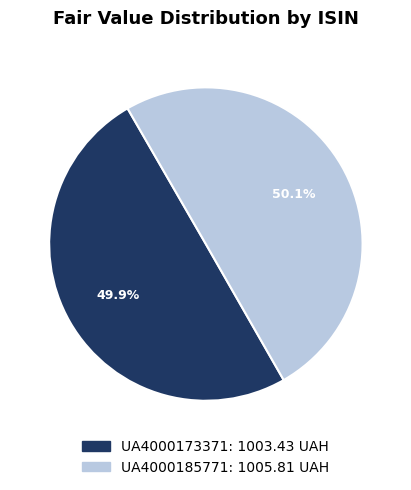

Is there a majority slice in this chart?

Yes